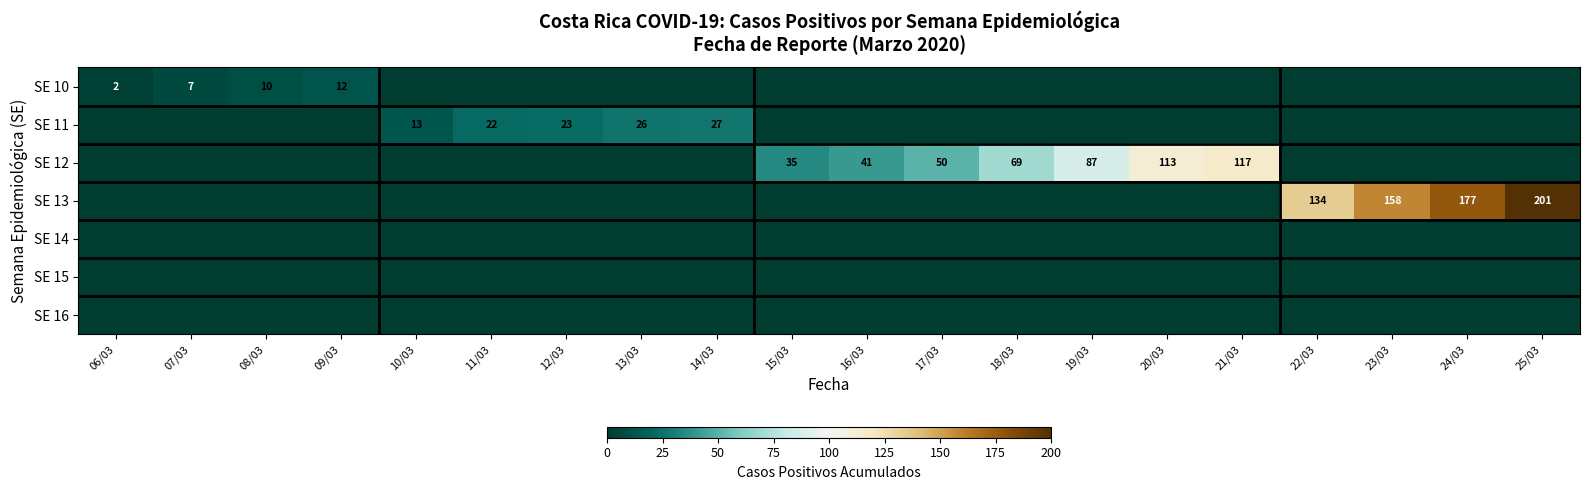

What is the sum of the SE 10 values at 06/03 and 07/03?

9